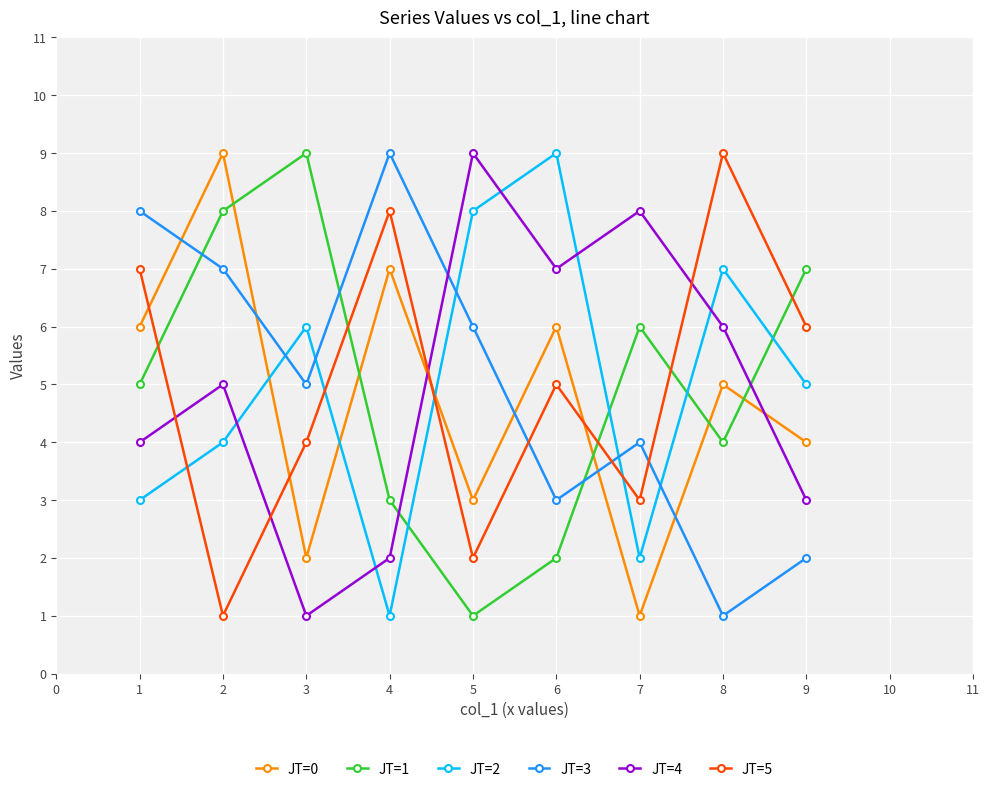

Rank the series at 7 from lowest to highest value.

JT=0, JT=2, JT=5, JT=3, JT=1, JT=4